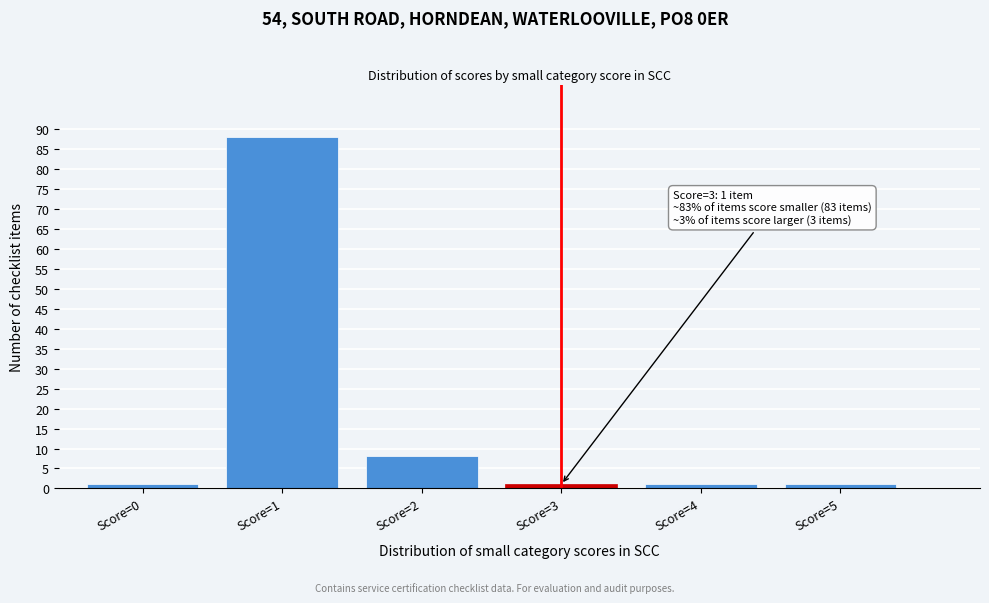

Reading right to left, extract all data points from this chart.

Score=5=1	Score=4=1	Score=3=1	Score=2=8	Score=1=88	Score=0=1